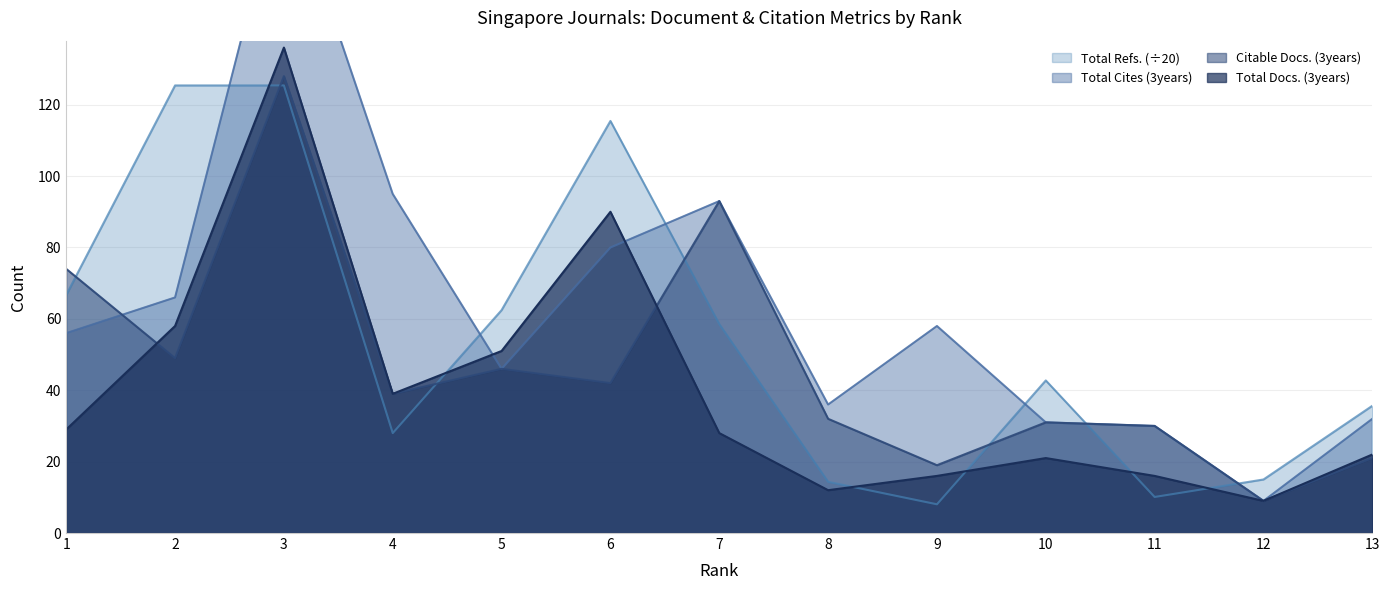

How many lines are shown in the chart?

4